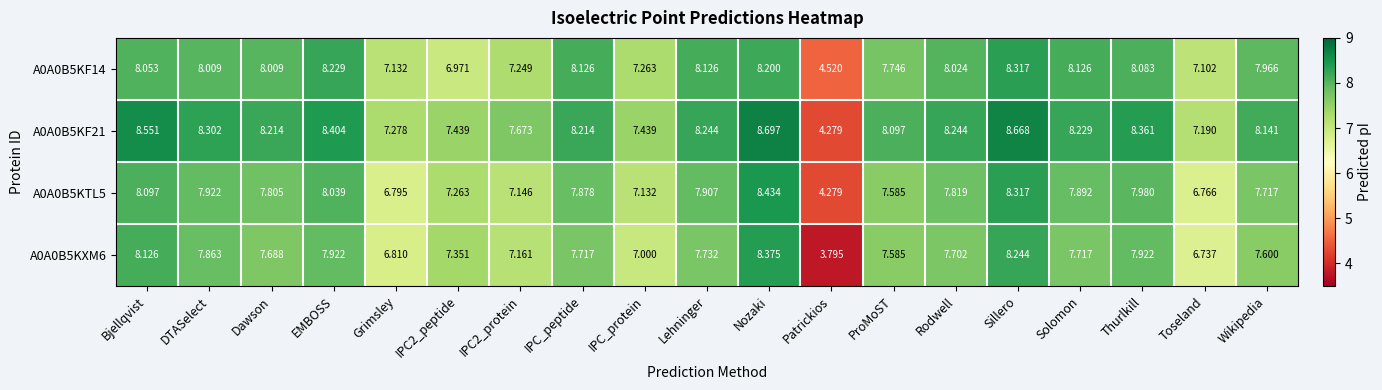

At which category is the sum across all series the highest?

Nozaki